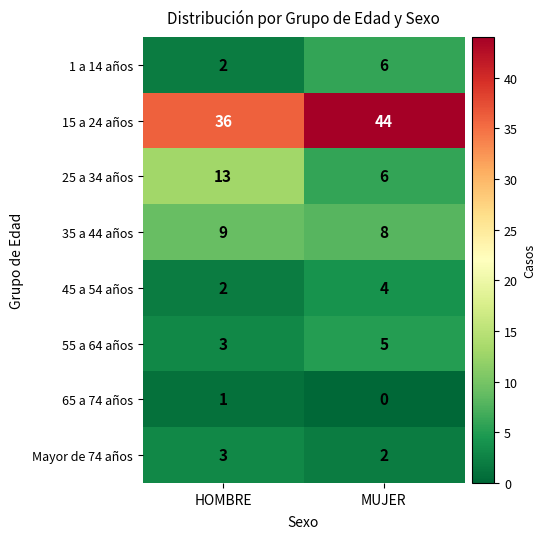

Is it true that Mayor de 74 años equals 1 at MUJER?

False